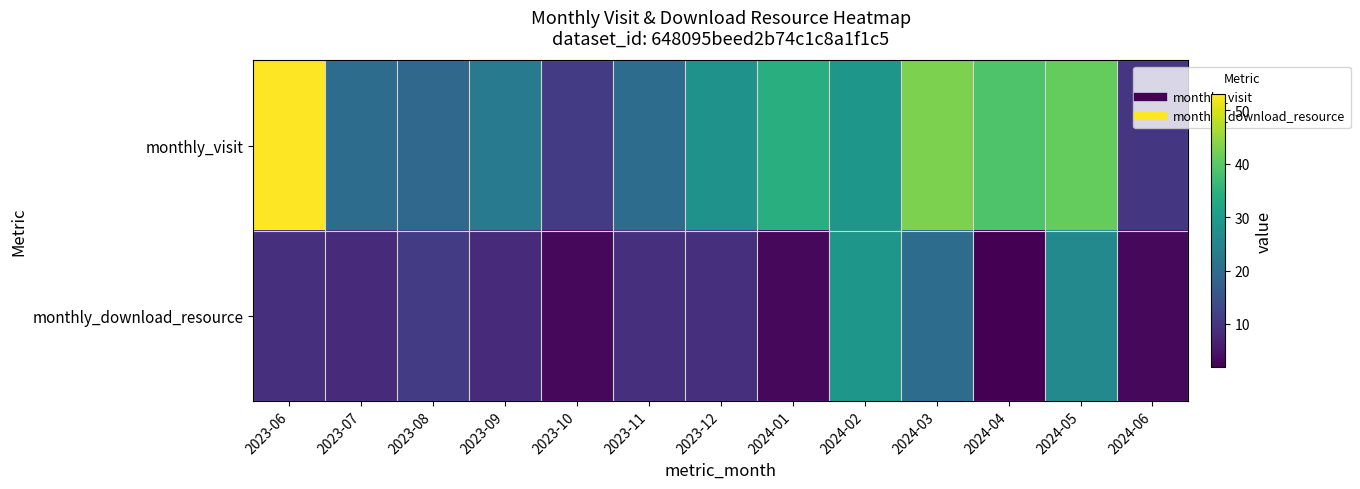

Which has a higher value, 2023-07 or 2023-12?

2023-12